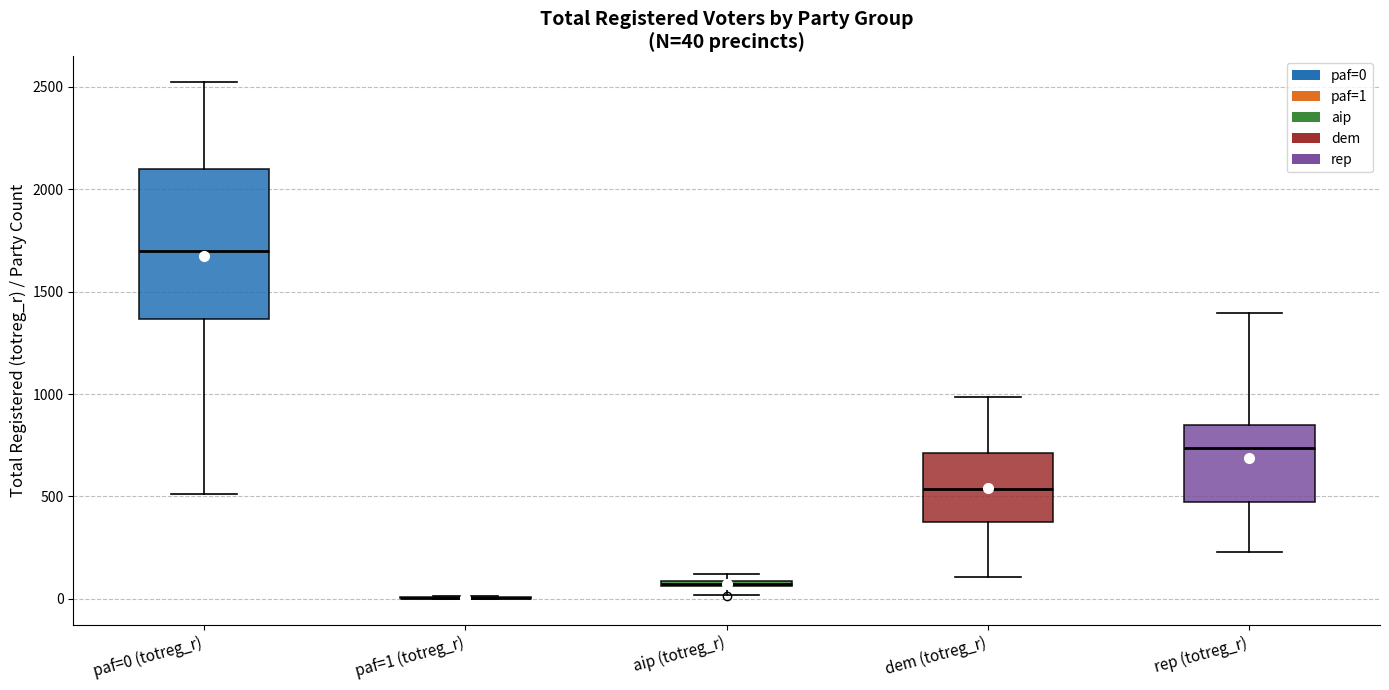

Comparing the boxes themselves (not the whiskers), which one is the tallest?

paf=0 (totreg_r)